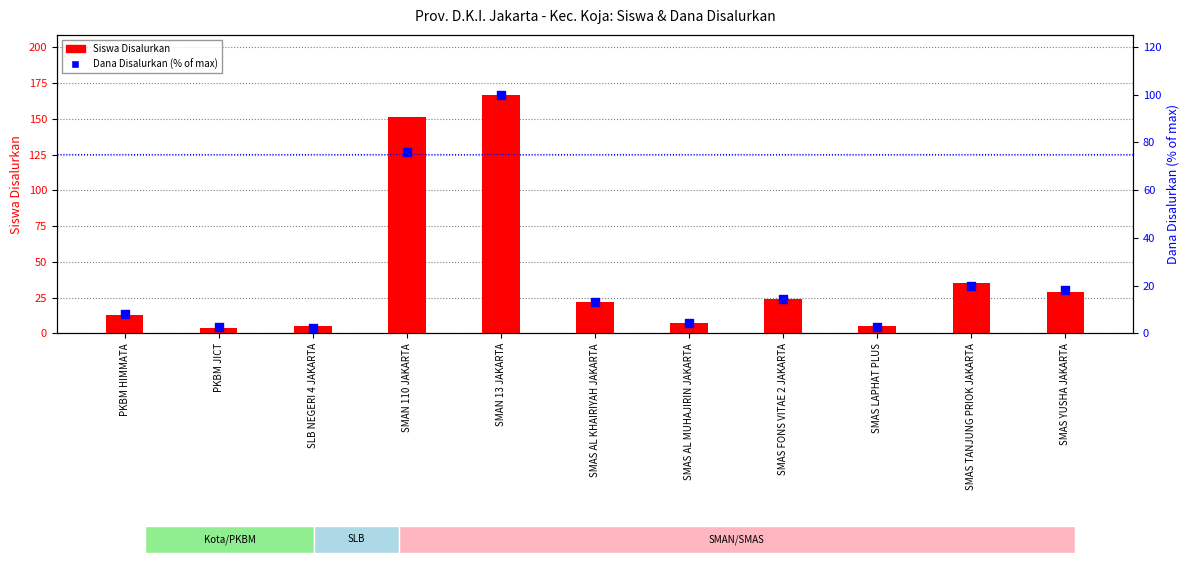

What are all the series names shown in the legend?

Siswa Disalurkan, Dana Disalurkan (% of max)